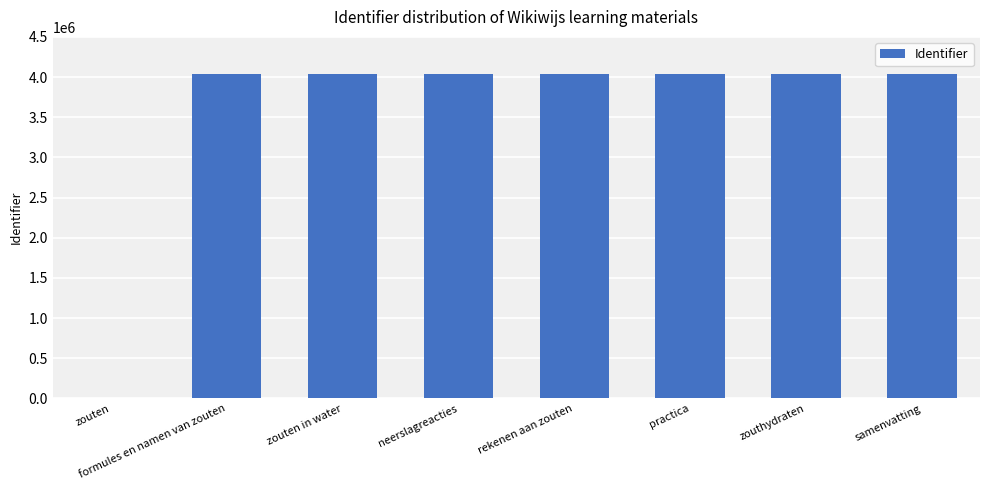

What is the greatest value displayed?

4037423